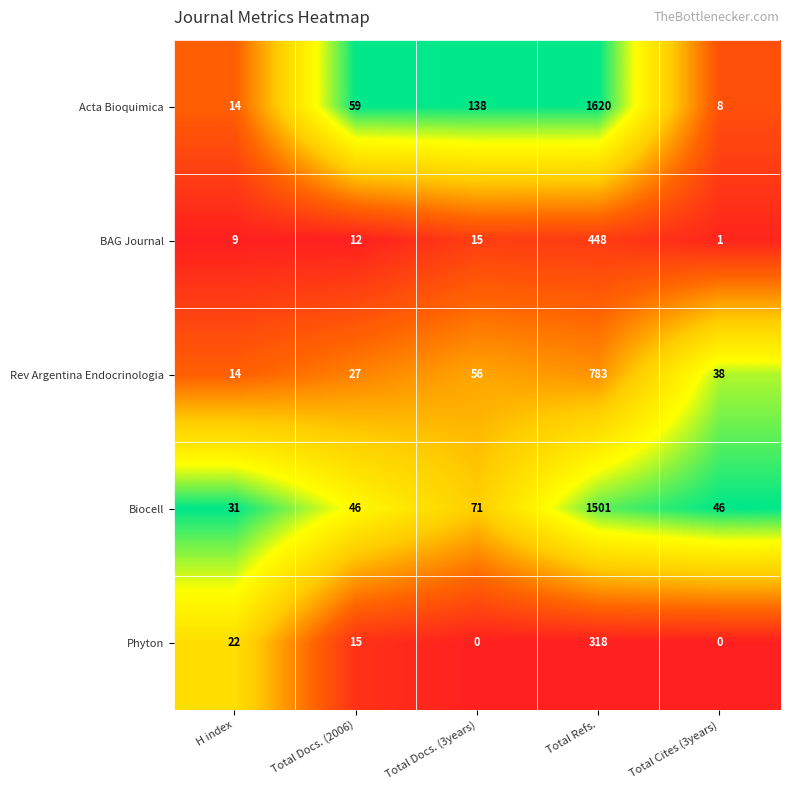

The Rev Argentina Endocrinologia series shows 20 at Total Docs. (3years). True or false?

False